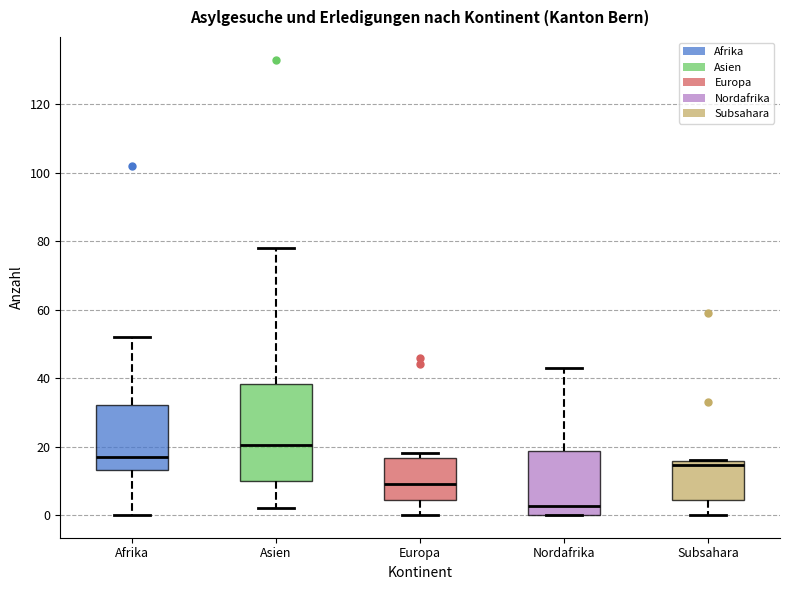

Where is the lower edge of the box for Asien on the y-axis? The values are not printed on the chart, so give them approximately, as read against the axis.

10